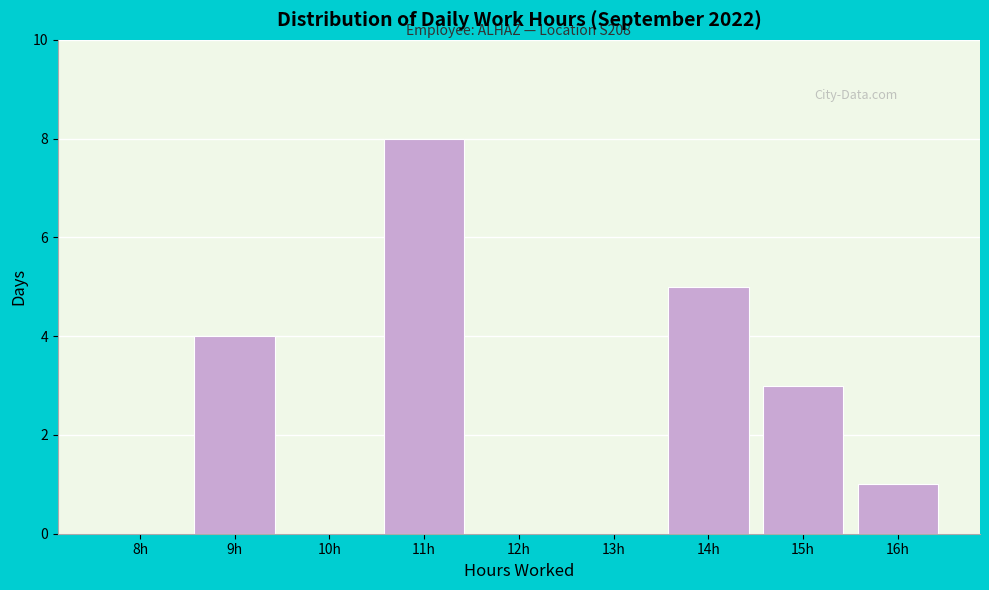

Reading right to left, list all the values displayed in this chart.

16h=1	15h=3	14h=5	13h=0	12h=0	11h=8	10h=0	9h=4	8h=0